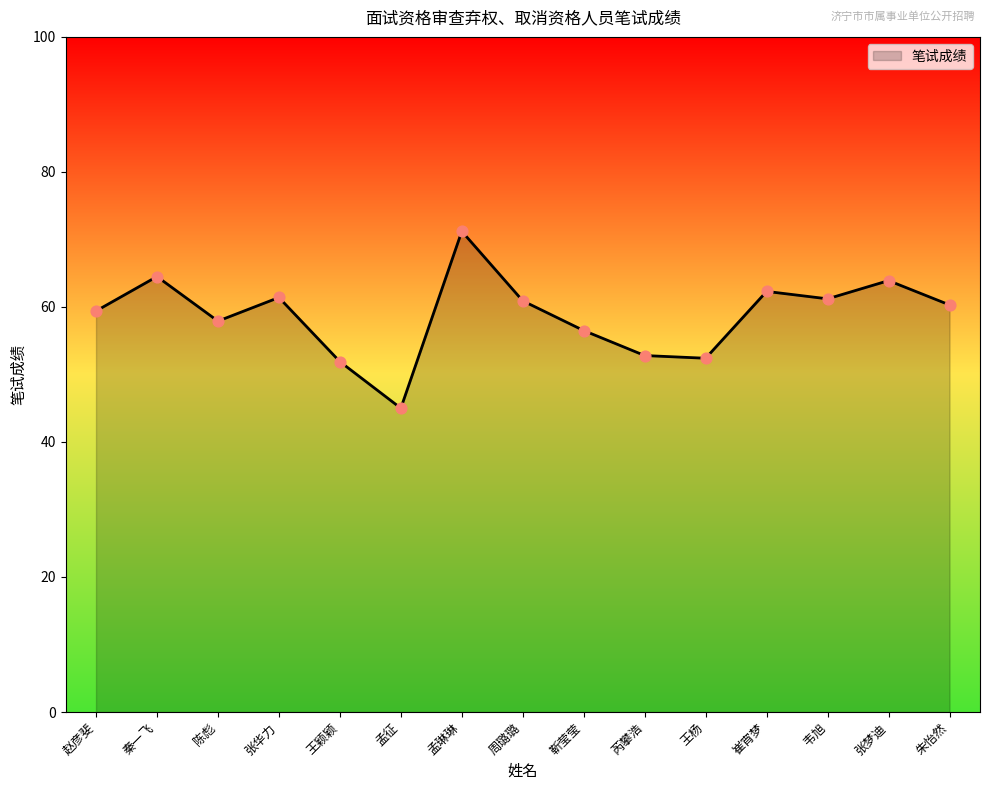

Between 陈彪 and 孟征, which is larger?

陈彪